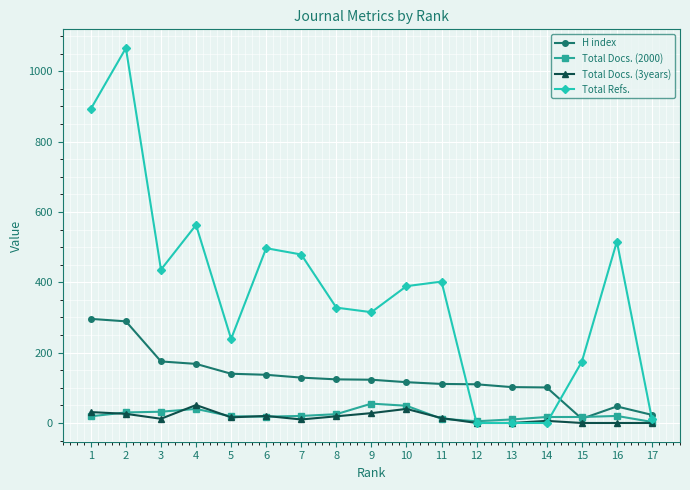

True or false: Total Docs. (3years) has more than 0 points higher than both neighbors.

True